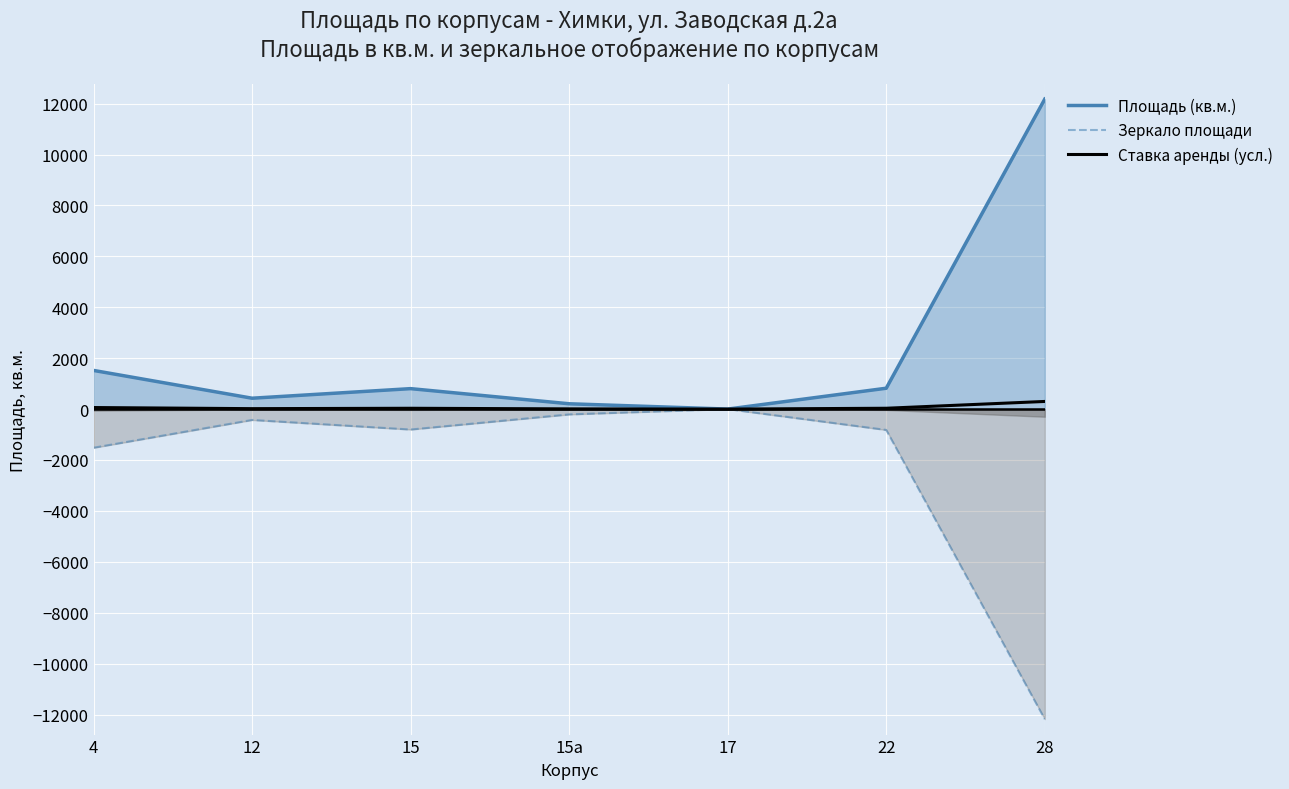

What is the value of the Зеркало площади point at the 6th from the left?

-819.6